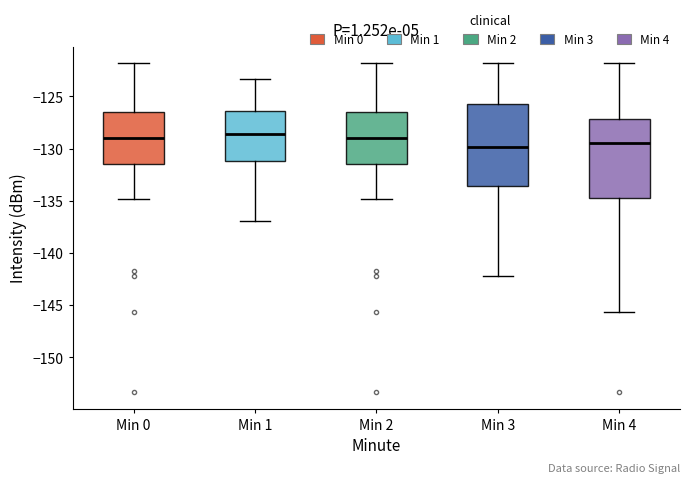

Reading left to right, read every box against the y-axis: the position of its median line, the range the box covers, and the ends of its whiskers. The values are not printed on the chart, so give them approximately, as read against the axis.

Min 0: median -129.0, box -131.5 to -126.5, whiskers -135.0 to -122.0
Min 1: median -128.5, box -131.0 to -126.5, whiskers -137.0 to -123.5
Min 2: median -129.0, box -131.5 to -126.5, whiskers -135.0 to -122.0
Min 3: median -130.0, box -133.5 to -125.5, whiskers -142.0 to -122.0
Min 4: median -129.5, box -134.5 to -127.0, whiskers -145.5 to -122.0